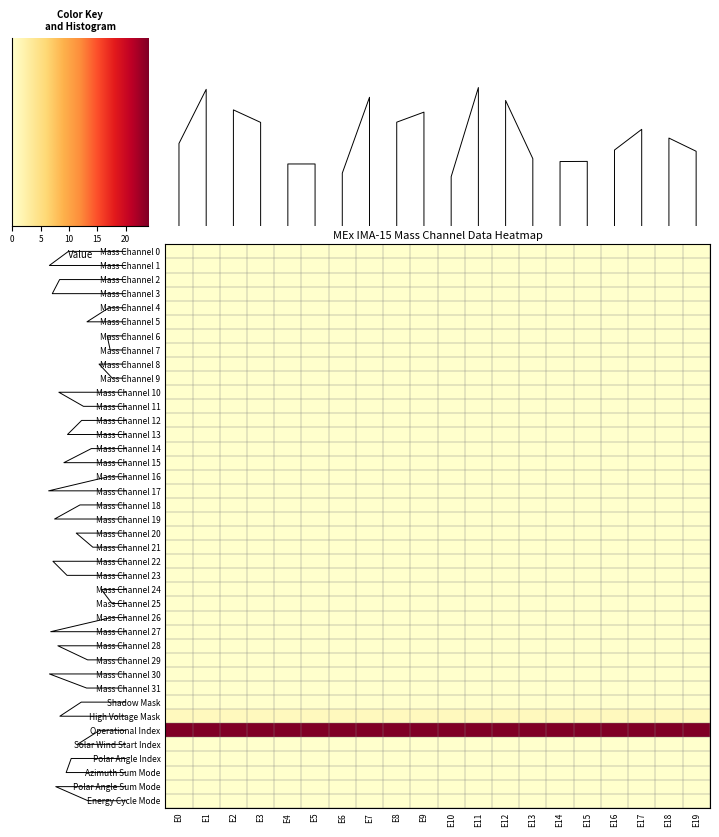

Which series has the largest total across all categories?

Operational Index